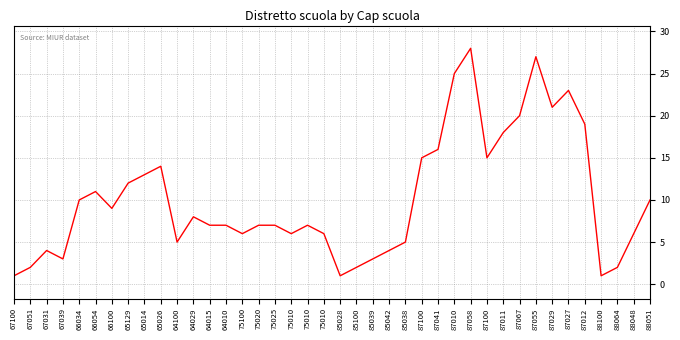

What is the ratio of the value at 67039 to the value at 75100?

0.5